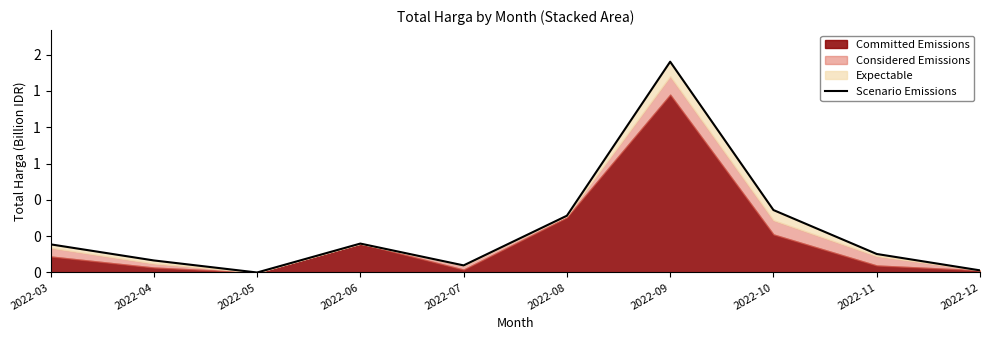

What is the value of the 1st point from the left?

0.2